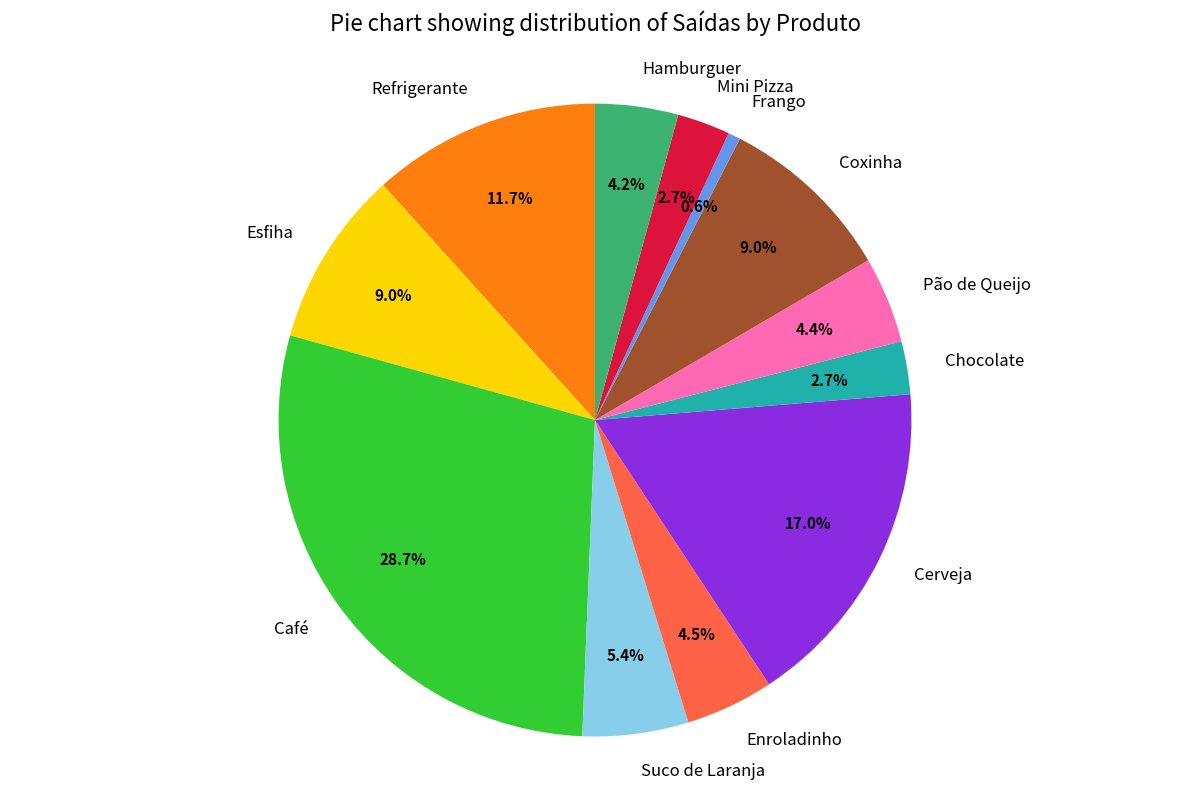

How many segments does this pie chart have?

12